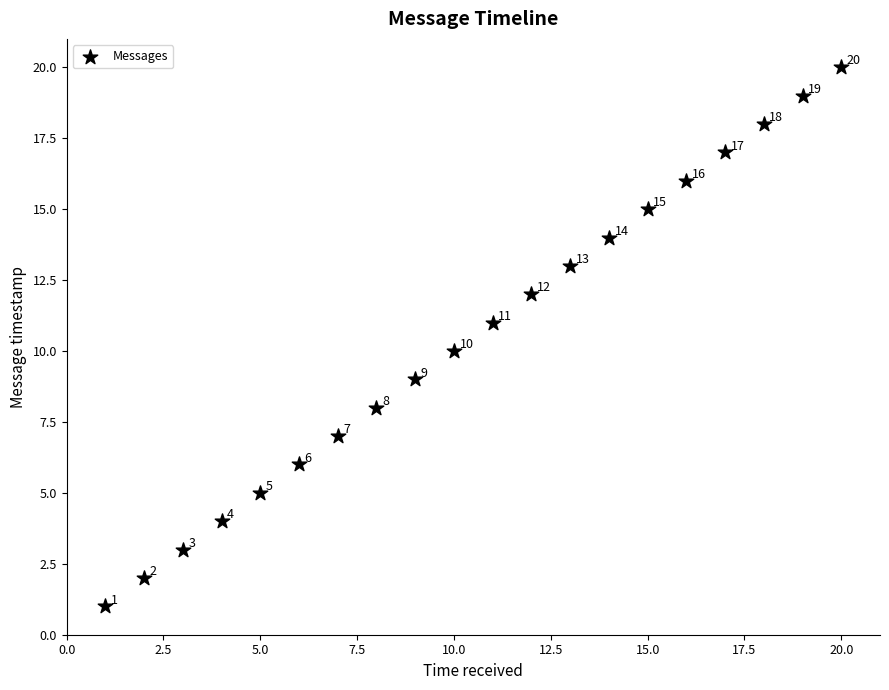

What Y value in the scatter plot is closest to 10?

10